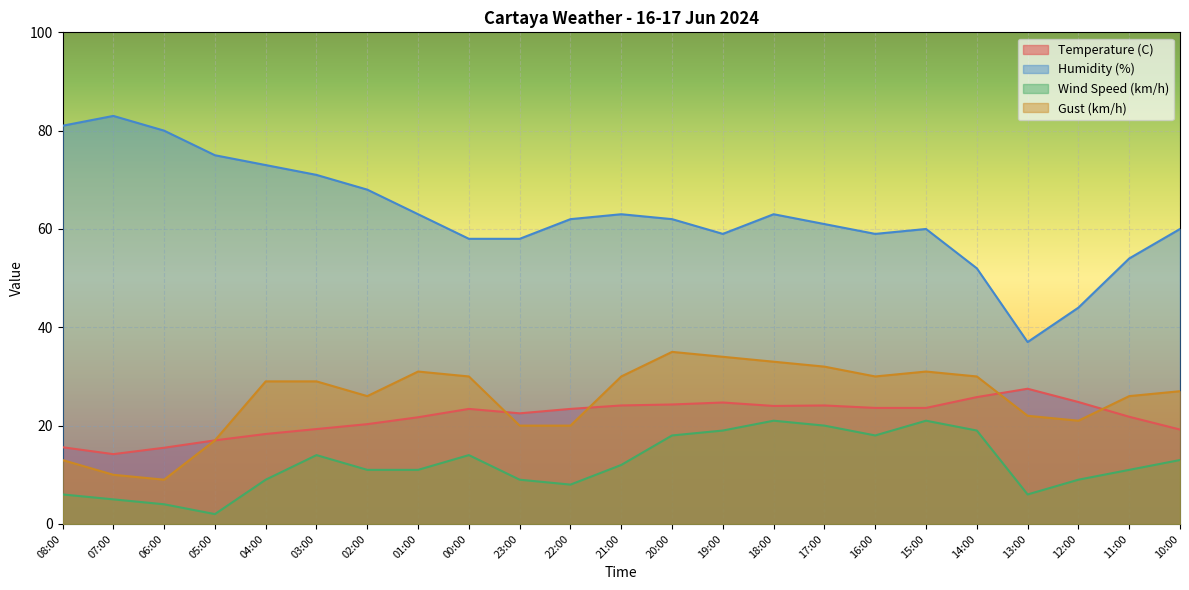

Rank the series at 23:00 from lowest to highest value.

Wind Speed (km/h), Gust (km/h), Temperature (C), Humidity (%)